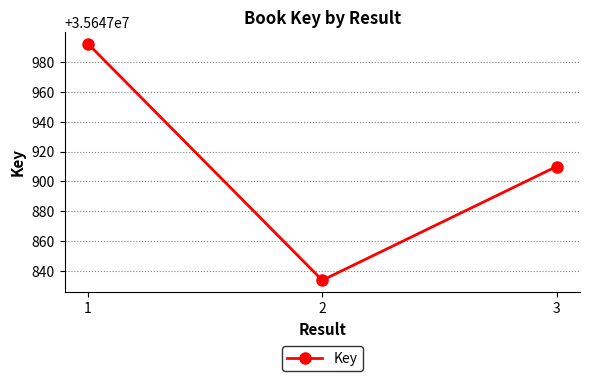

List the labels in order of value, largest first.

1, 3, 2